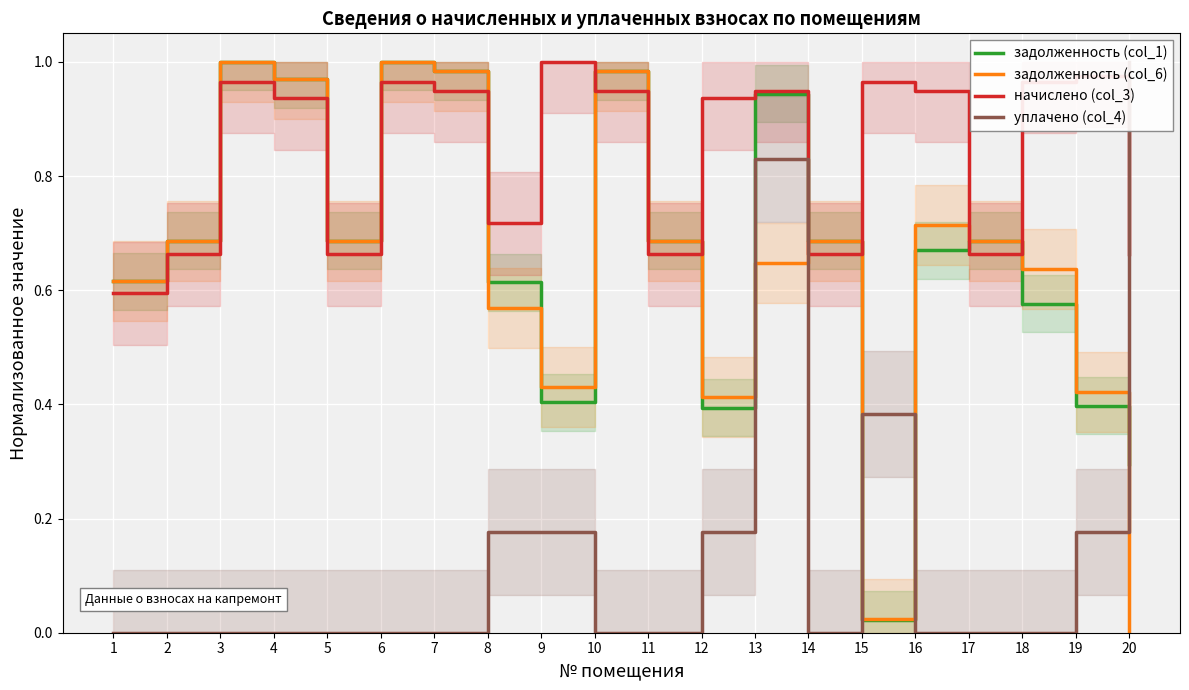

How many interior local valleys does the уплачено (col_4) series have?

1